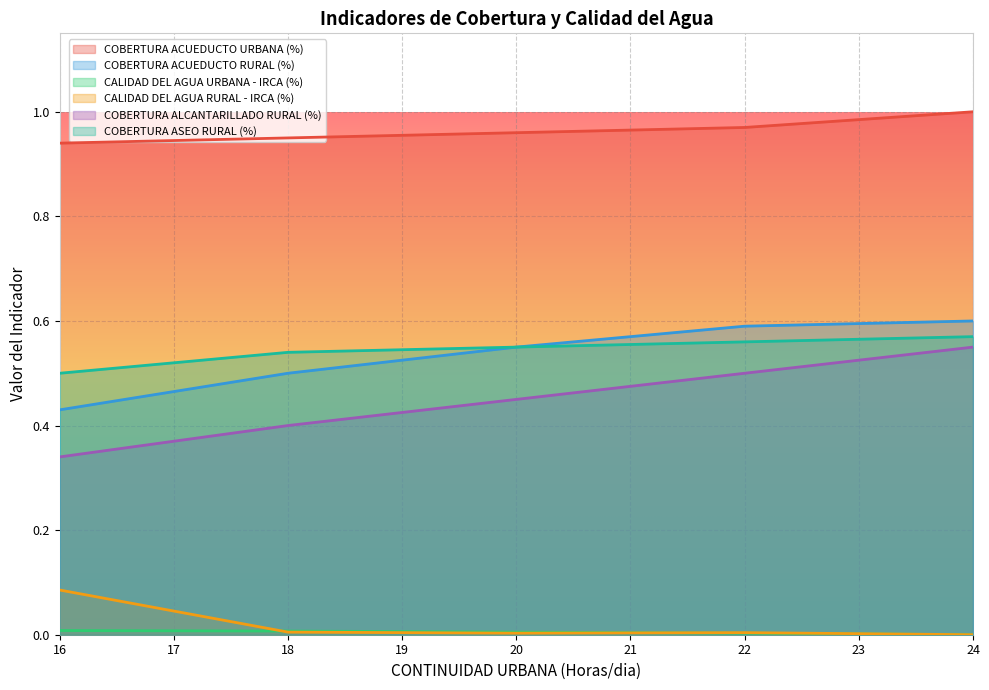

How many lines are shown in the chart?

6